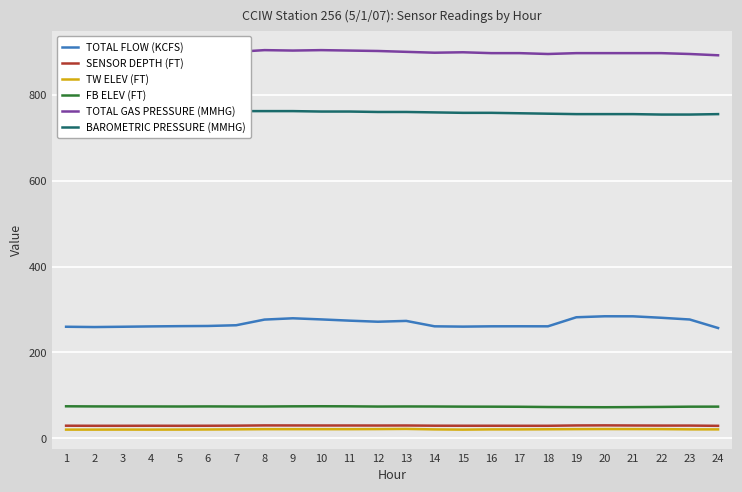

Which series has the widest spread of values?

TOTAL FLOW (KCFS)